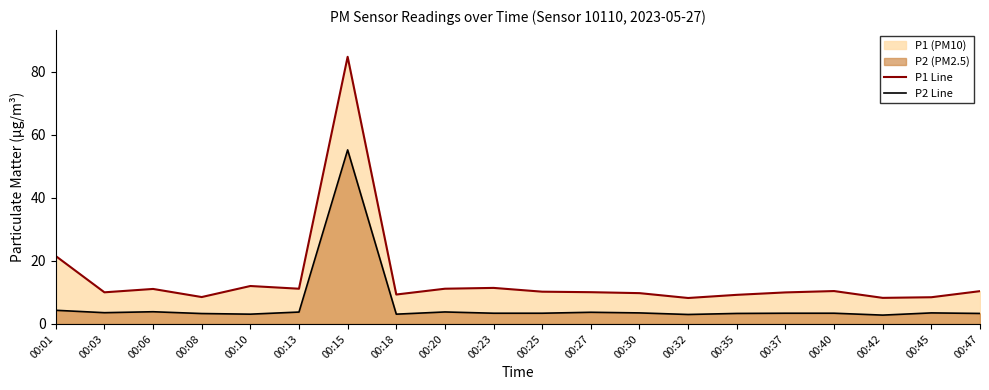

What is the approximate value of P2 Line at 00:32?

3.0